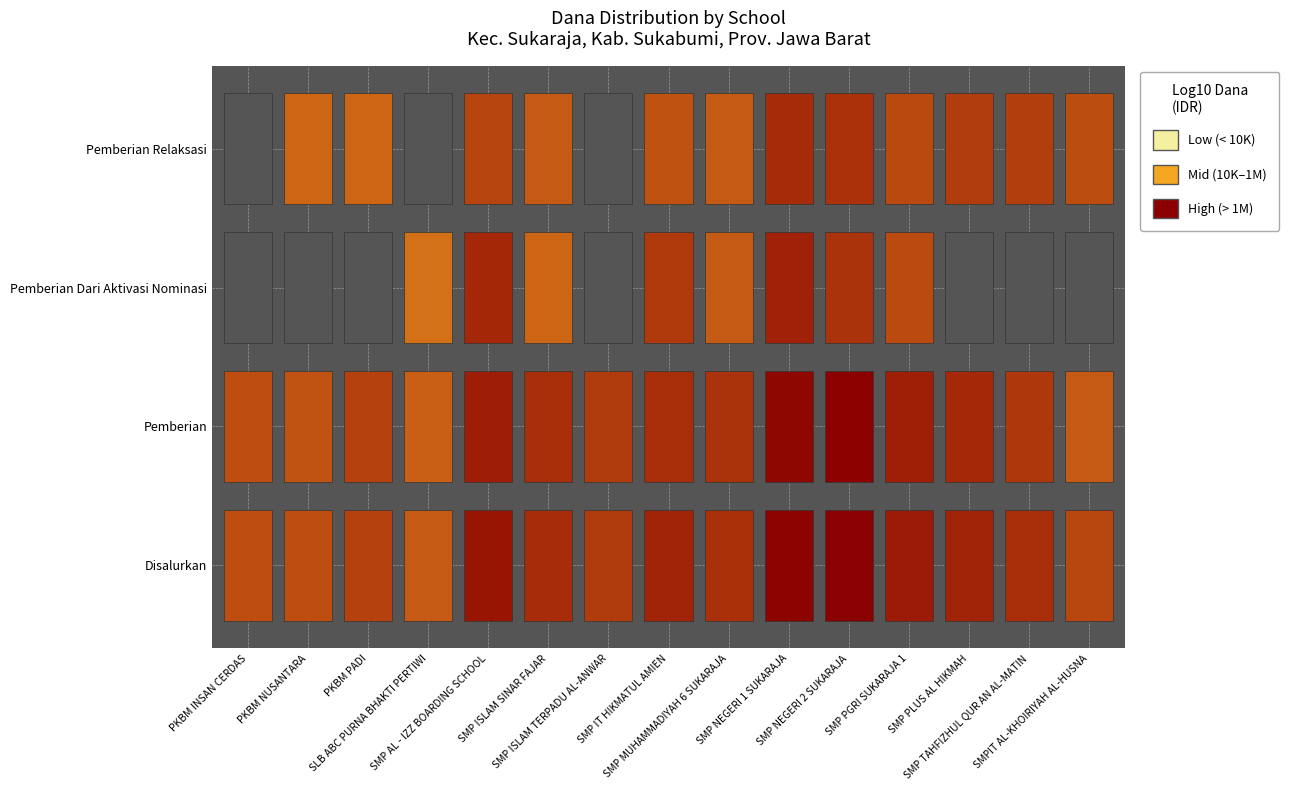

What is the difference between the highest and lowest values at 12?

37125000